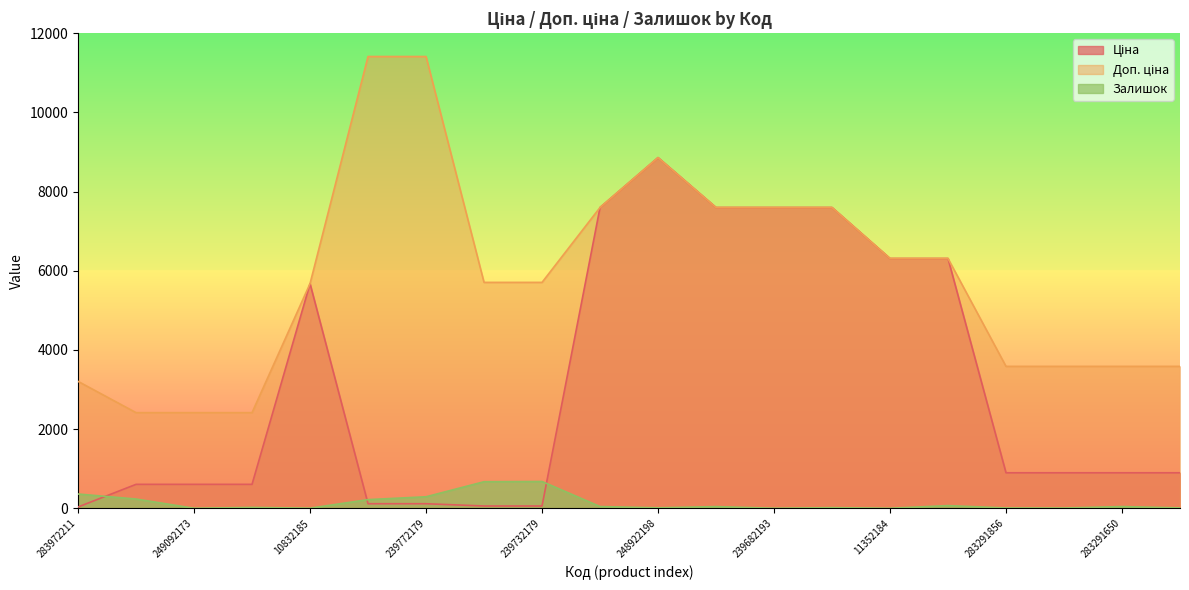

How many times do Ціна and Залишок cross each other?

3